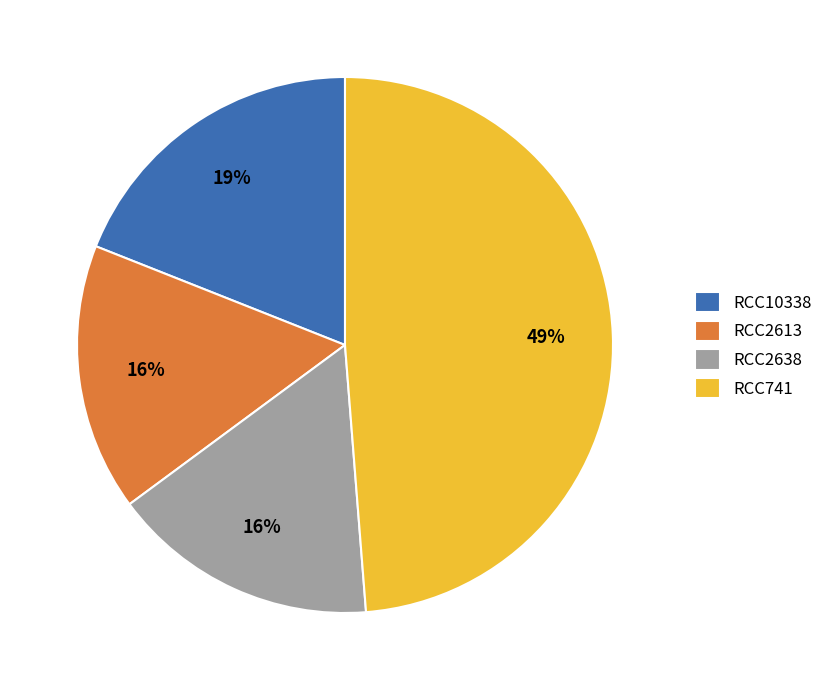

Does RCC2638 represent more than half of the total?

No